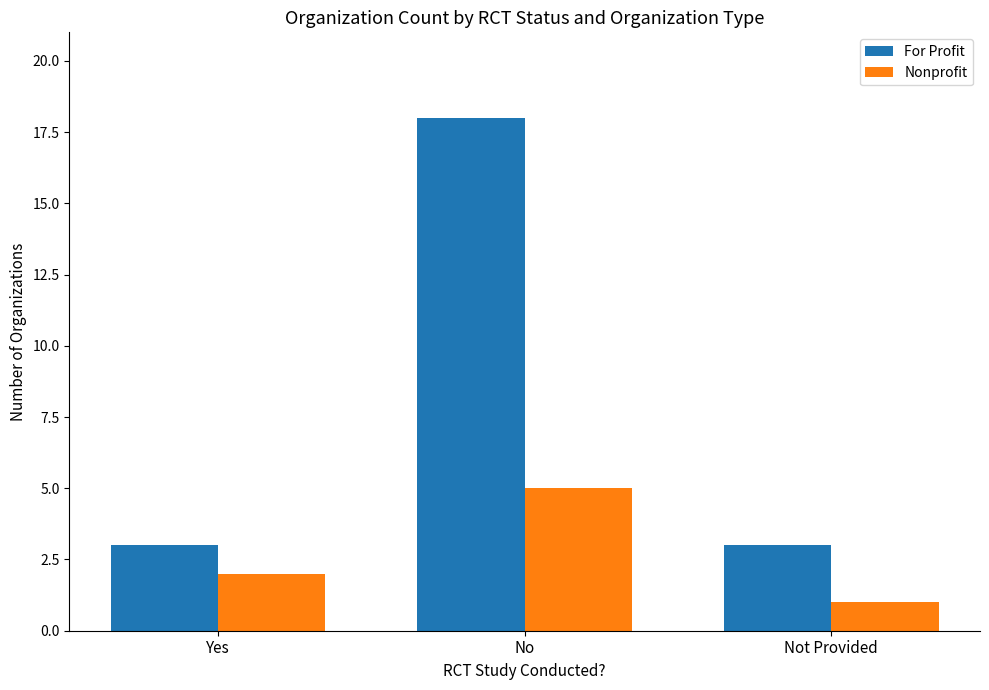

The value of For Profit at Not Provided is 5. True or false?

False